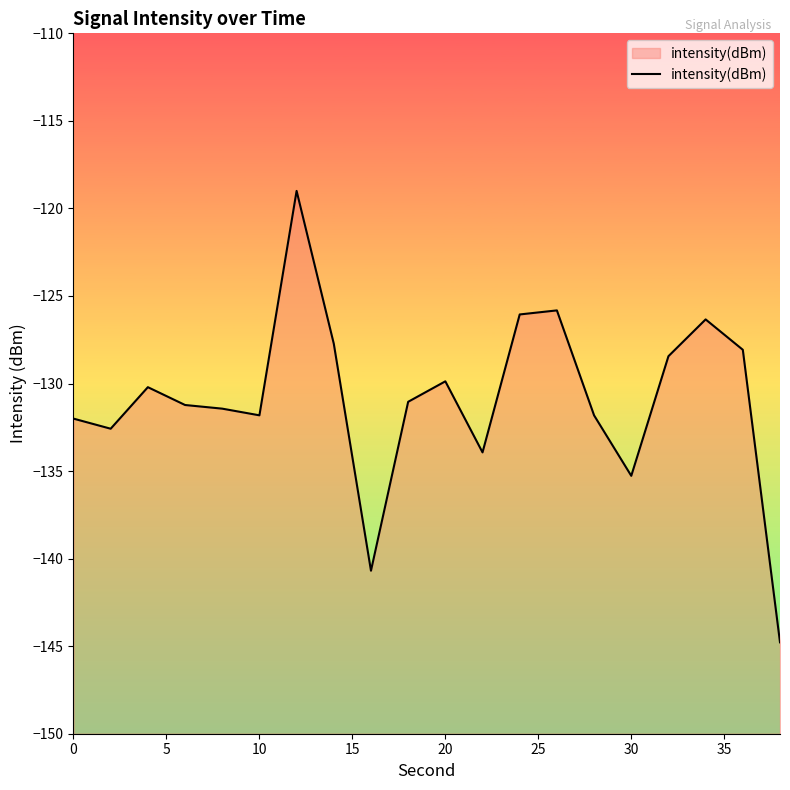

The chart shows a value of -131.8 at 10. True or false?

True